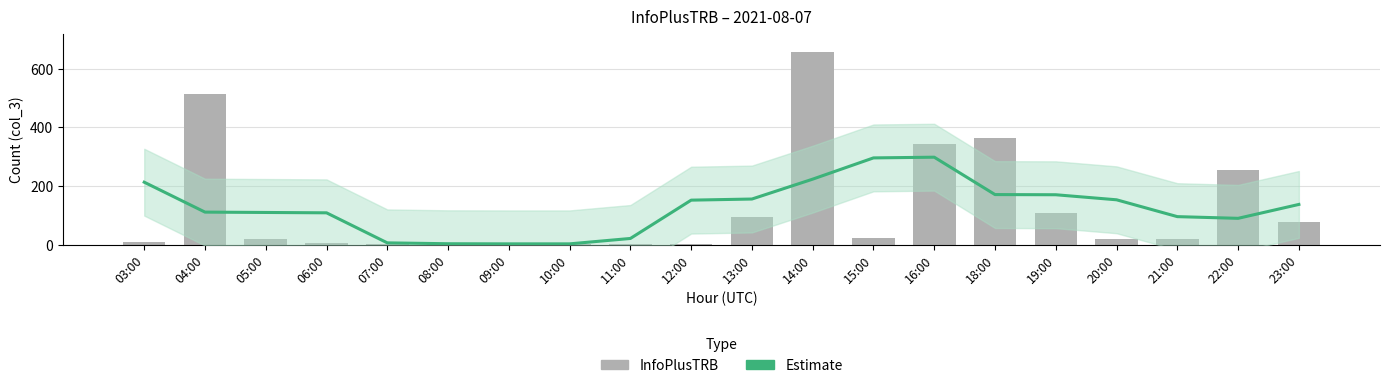

What is the label of the 18th bar from the right?

05:00